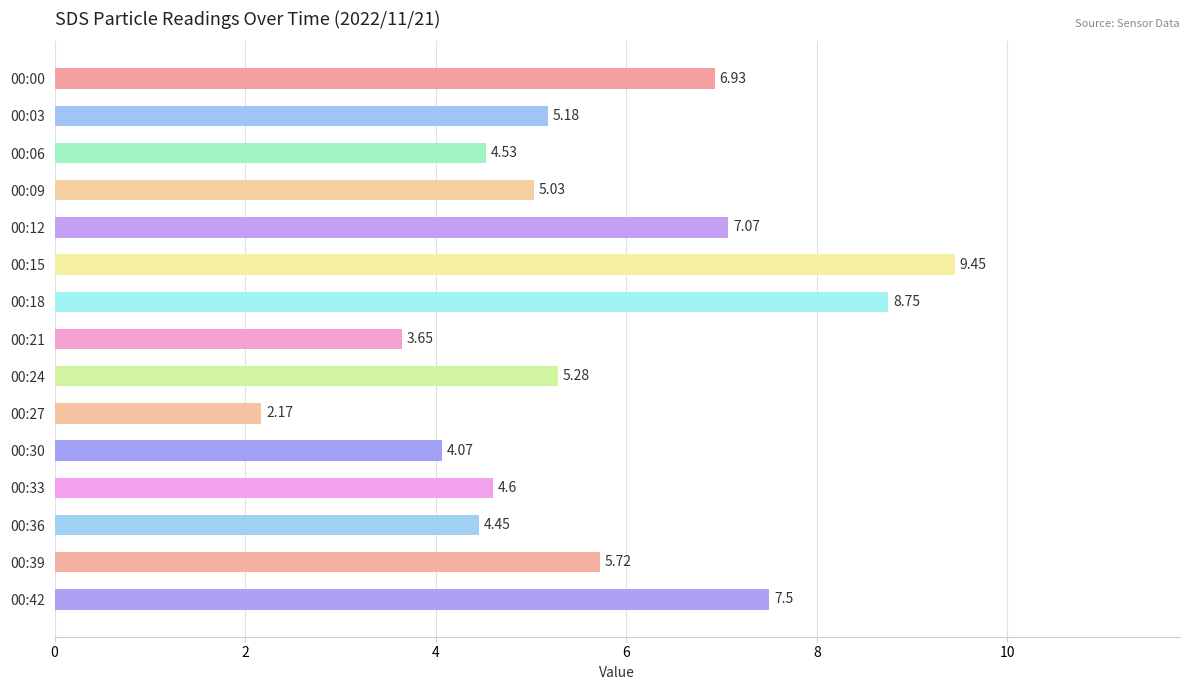

Between 00:06 and 00:03, which is larger?

00:03